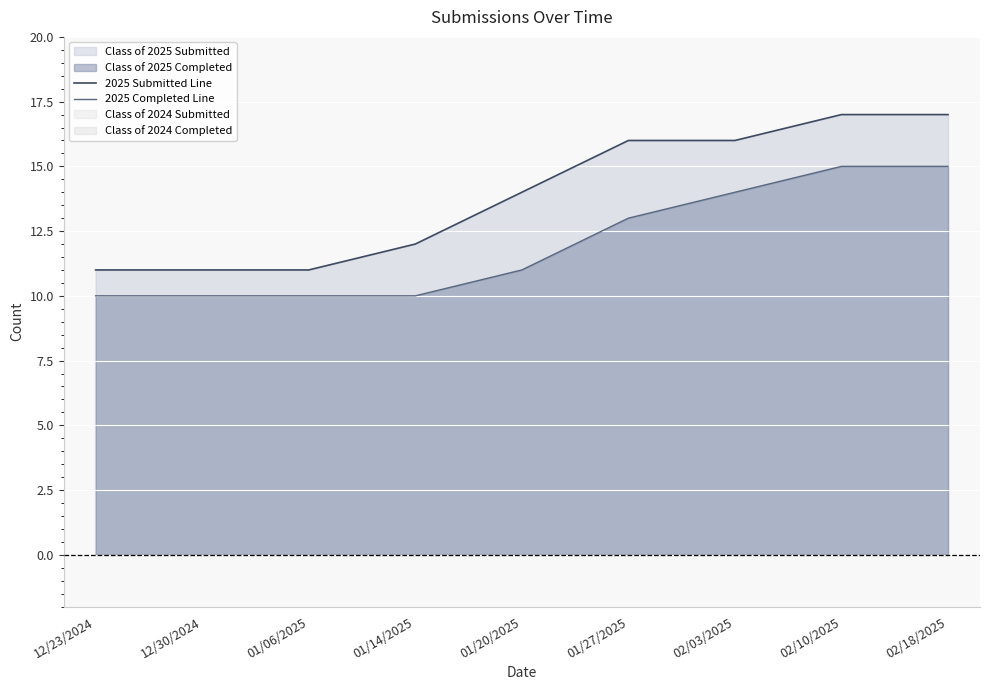

The value of 2025 Completed Line at 02/03/2025 is 6. True or false?

False